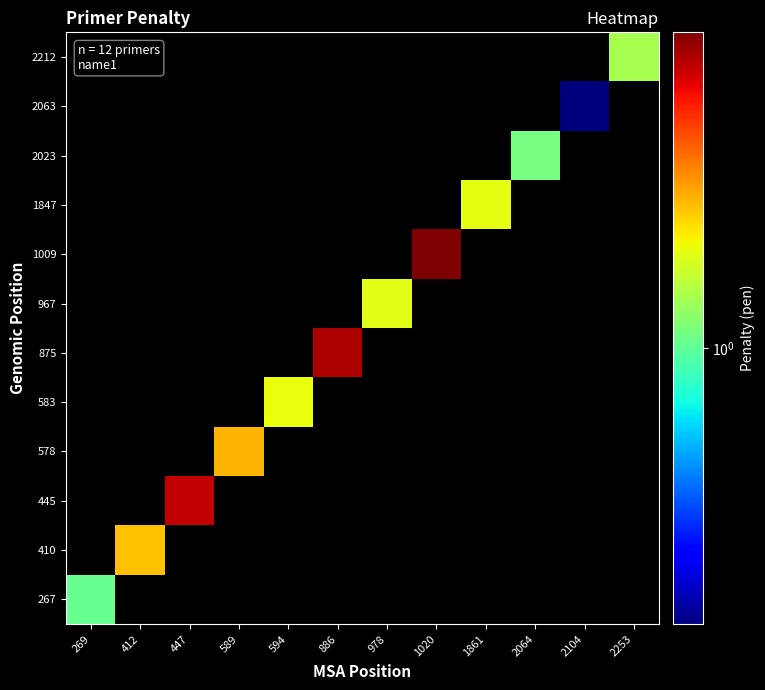

Count the number of data series in this chart.

12